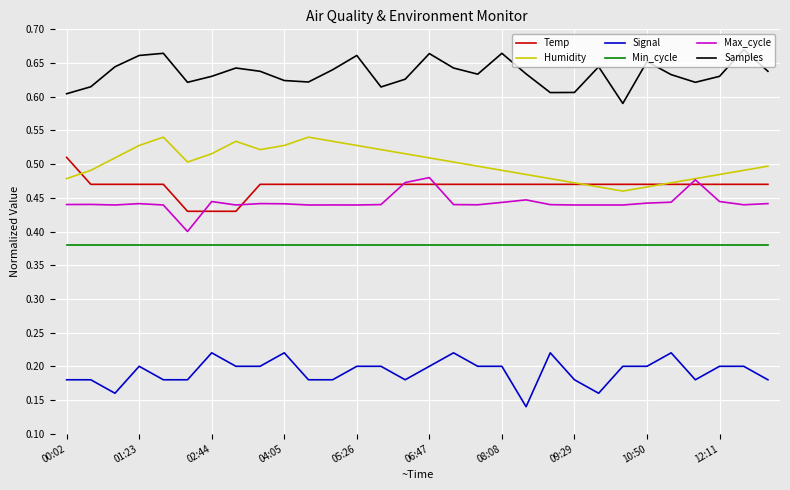

At how many categories does at least one series exceed 0?

30